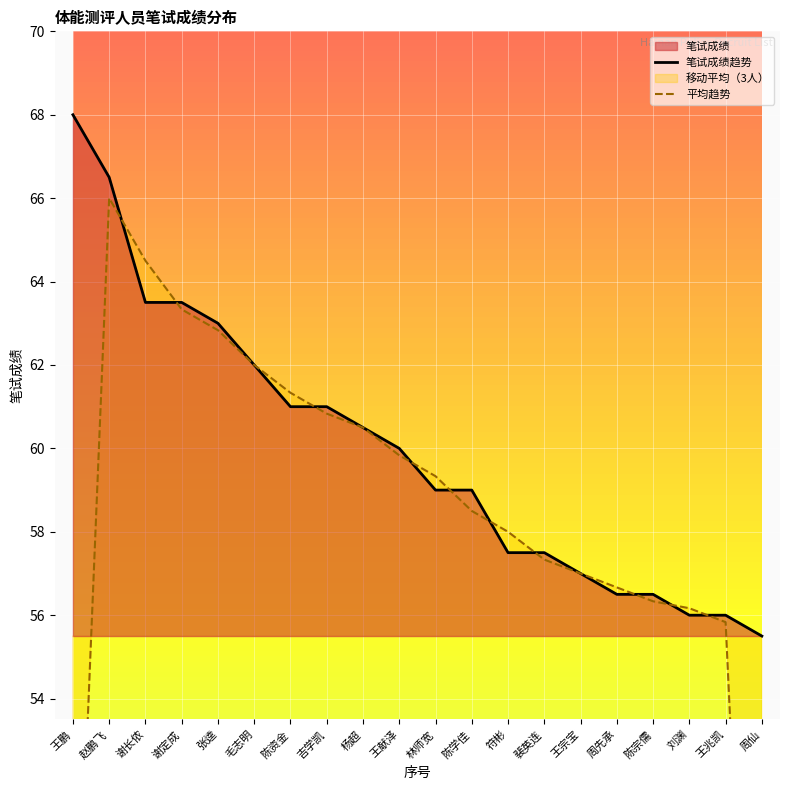

List the labels in order of value, smallest first.

周仙, 刘渊, 王兆凯, 周先承, 陈宗儒, 王宗宝, 符彬, 裴英连, 林师宽, 陈学佳, 王献泽, 杨超, 陈资金, 吉学凯, 毛志明, 张逵, 谢长侬, 谢定成, 赵鹏飞, 王鹏